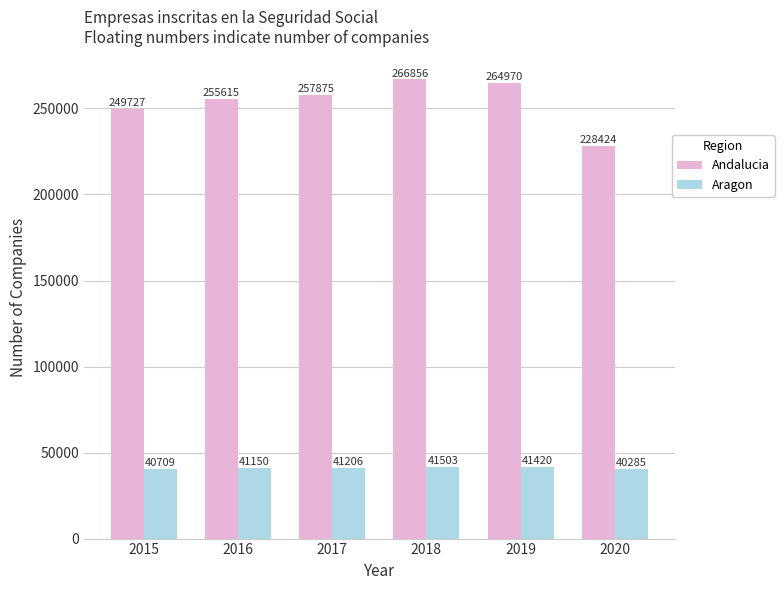

The value of Andalucia at 2017 is 257875. True or false?

True